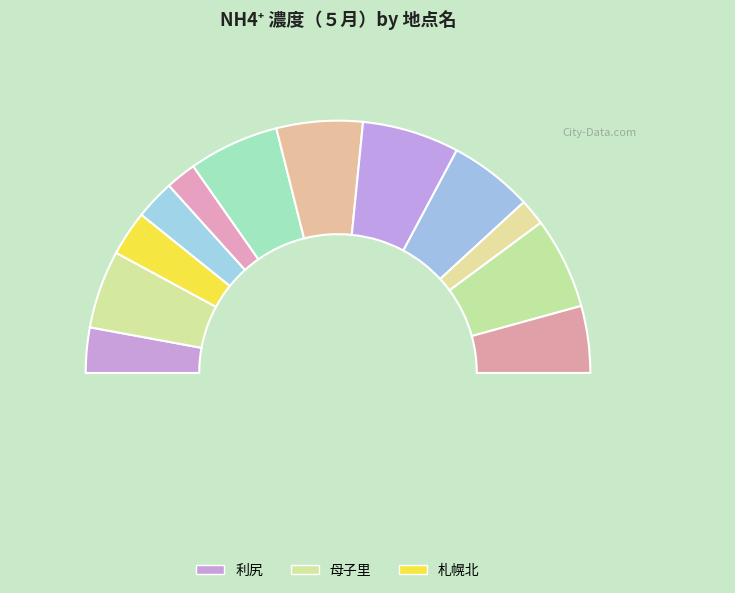

Which category has the biggest portion of the pie?

丸森